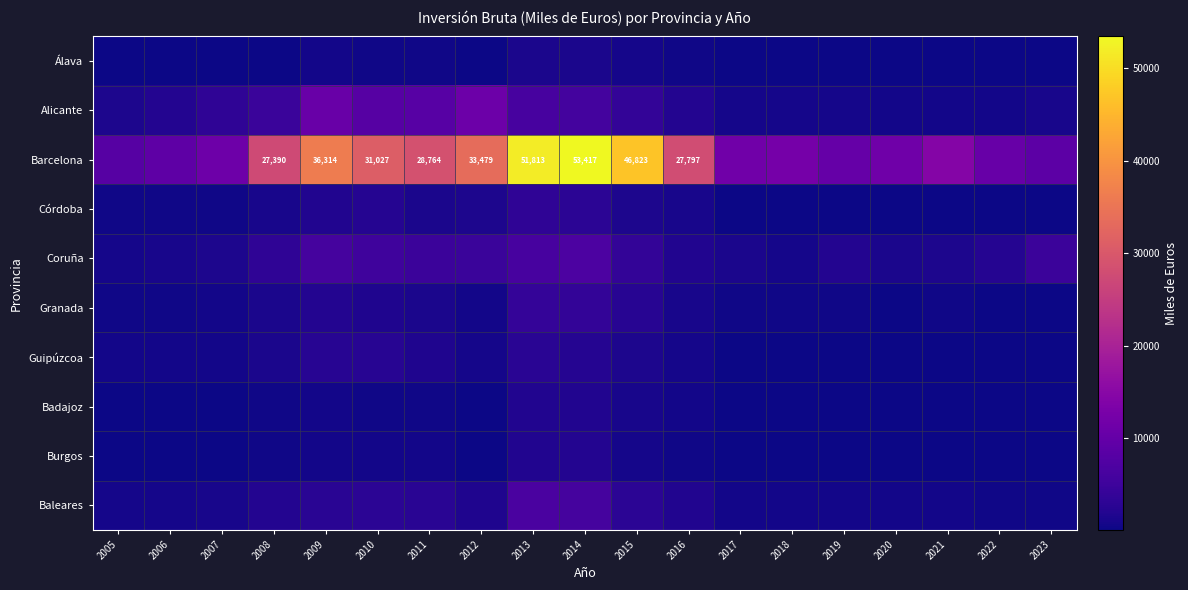

True or false: Baleares has a value of 641 at 2020.

True